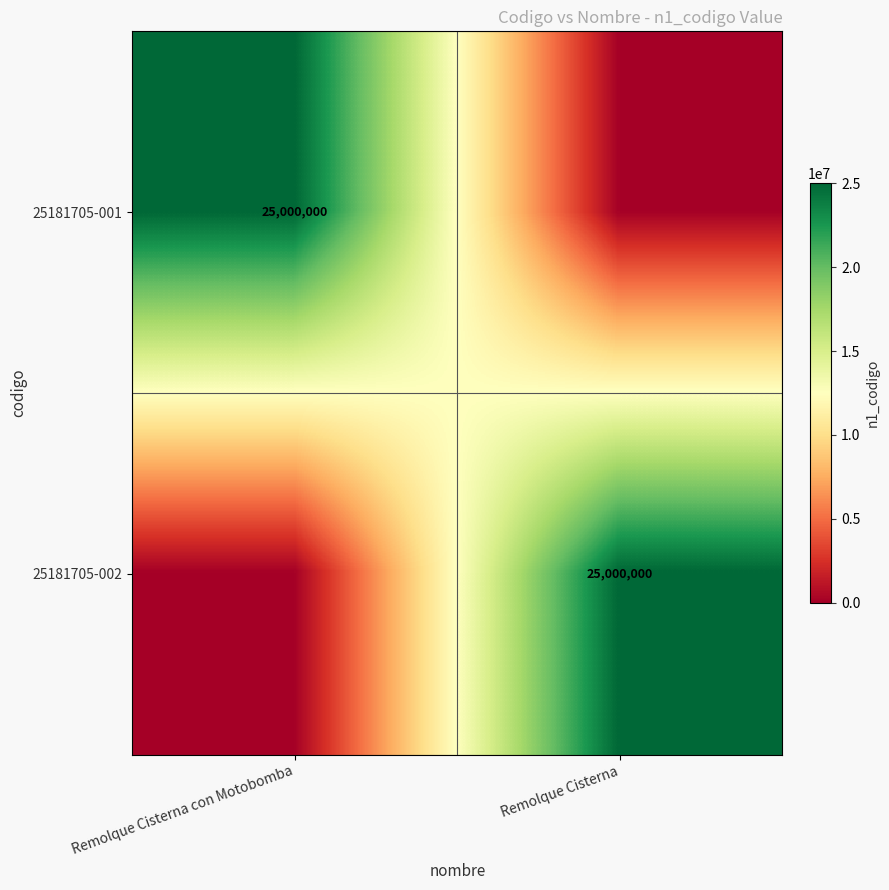

Is it true that 25181705-001 equals 25000000 at Remolque Cisterna con Motobomba?

True